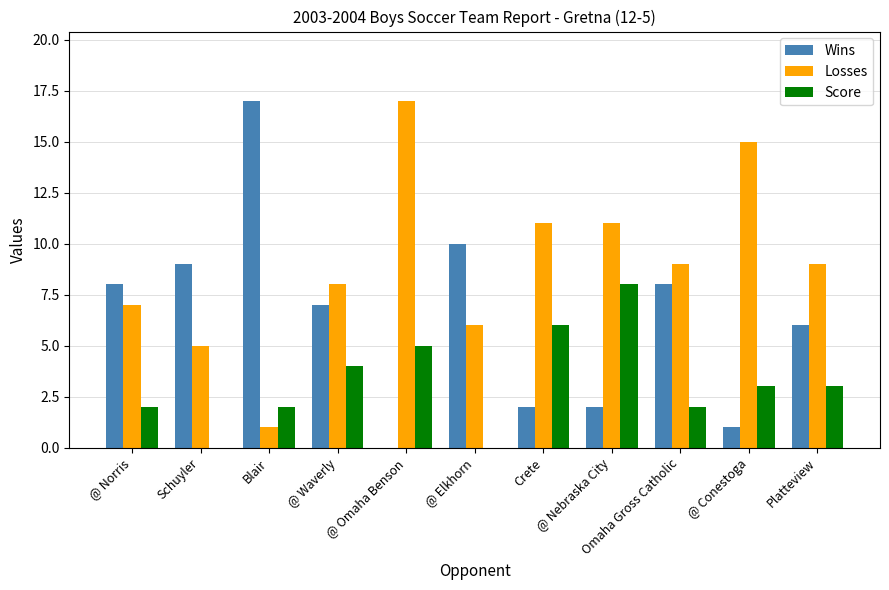

True or false: Losses has a value of 17 at @ Omaha Benson.

True